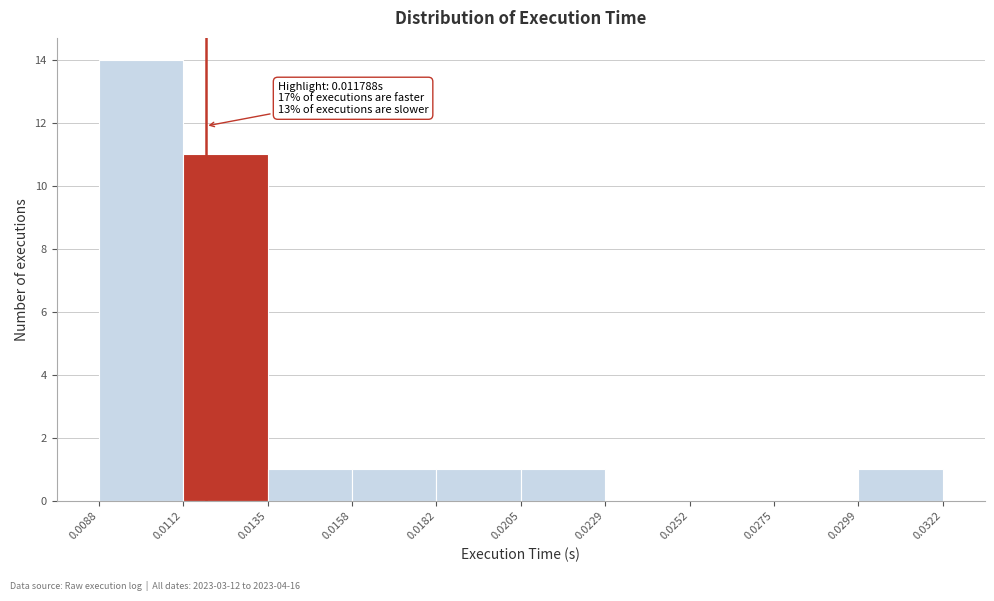

Which range on the x-axis has the tallest bar?

0.0088 to 0.0112